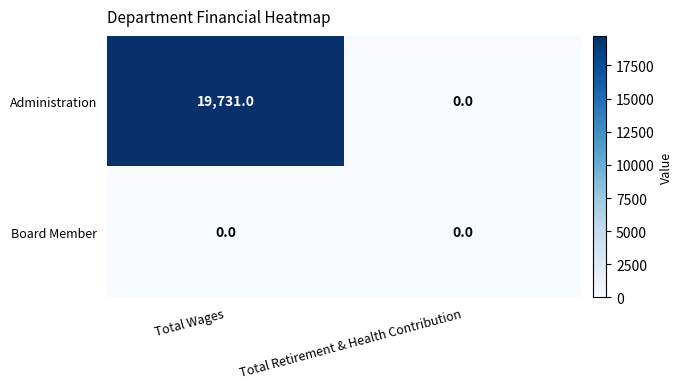

At Total Wages, list the series in order from largest to smallest.

Administration, Board Member